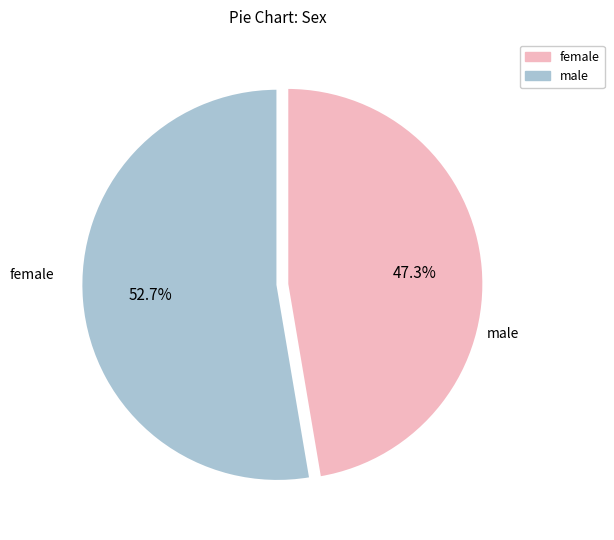

Is there a majority slice in this chart?

Yes